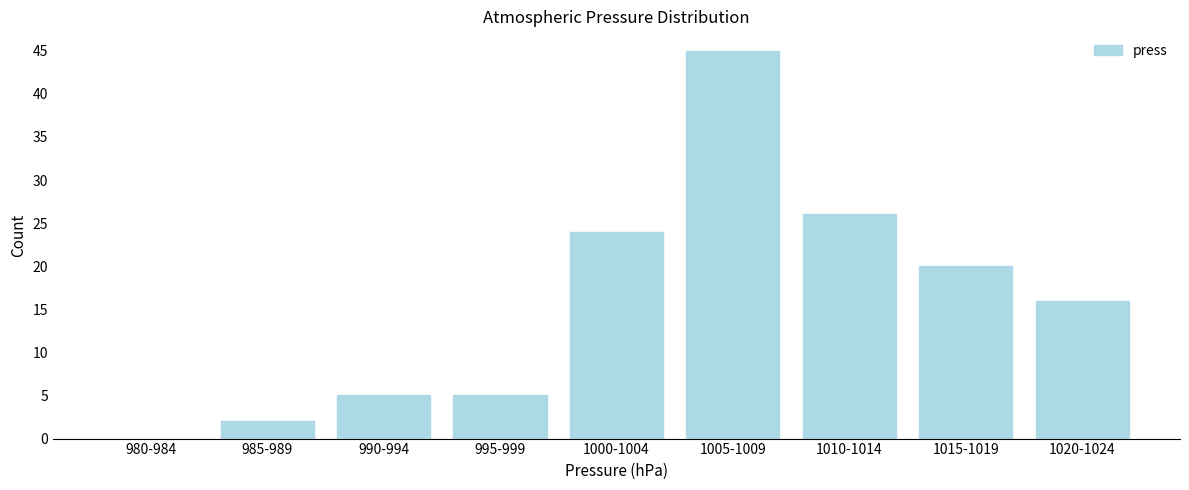

Reading right to left, list all the values displayed in this chart.

1020-1024=16	1015-1019=20	1010-1014=26	1005-1009=45	1000-1004=24	995-999=5	990-994=5	985-989=2	980-984=0